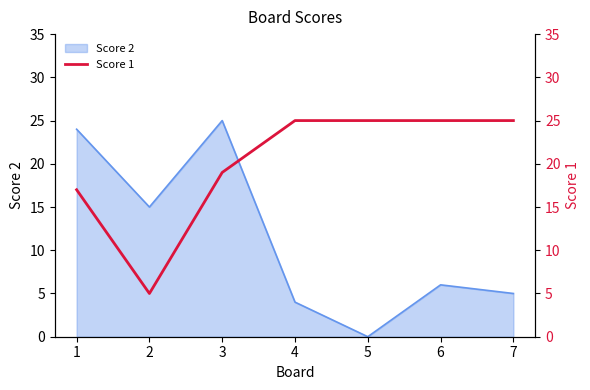

Rank the categories by Score 2 value from lowest to highest.

5, 4, 7, 6, 2, 1, 3